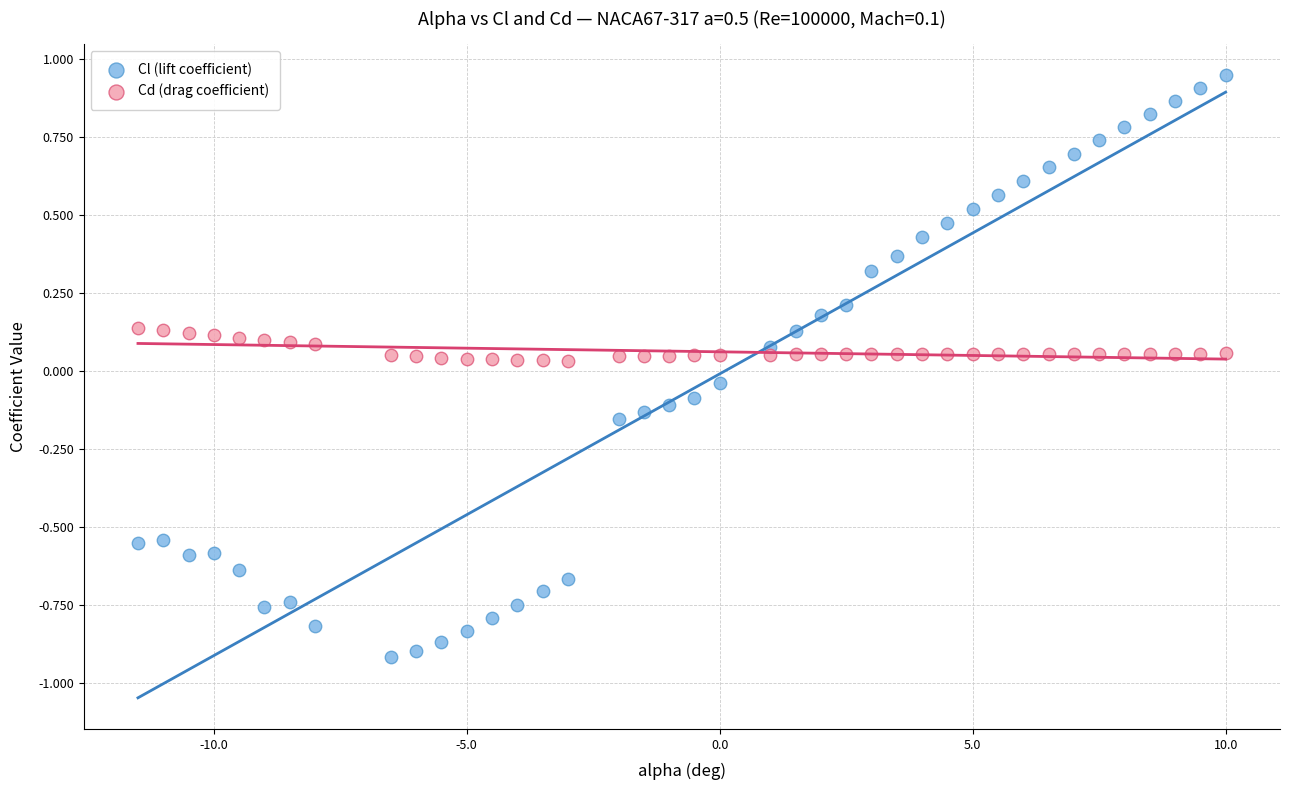

Which series reaches the minimum Y coordinate?

Cl (lift coefficient)